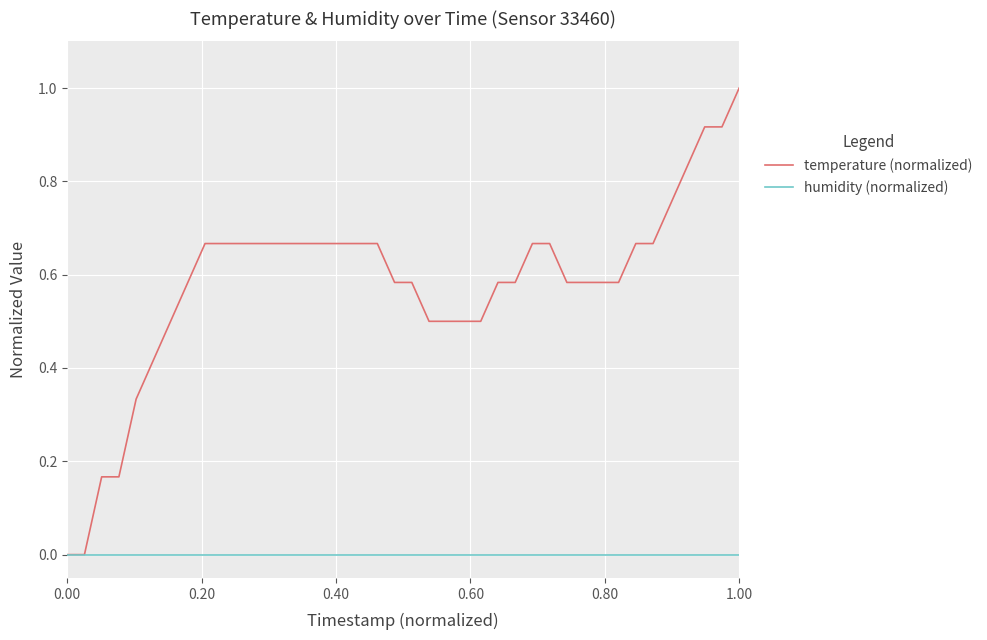

List the series in order of their peak value, lowest first.

humidity (normalized), temperature (normalized)